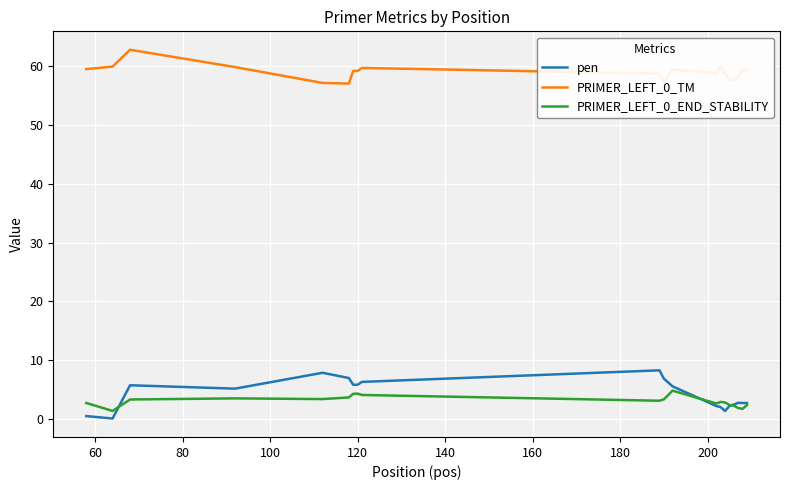

Which series has the widest spread of values?

pen